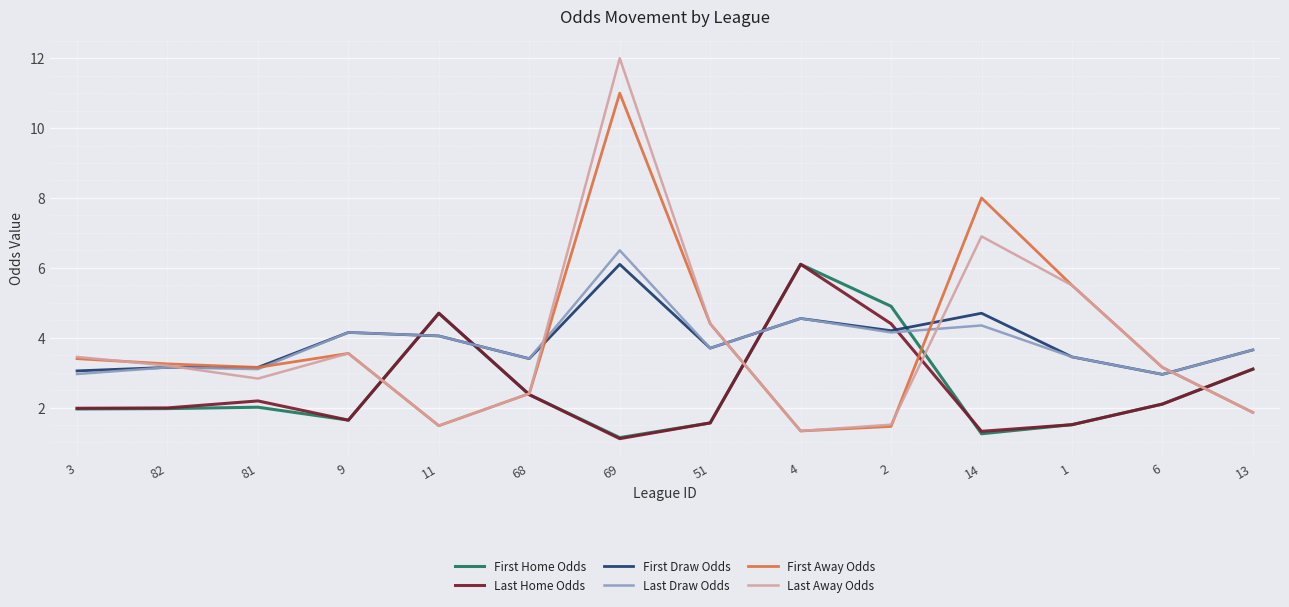

Which series has the widest spread of values?

Last Away Odds